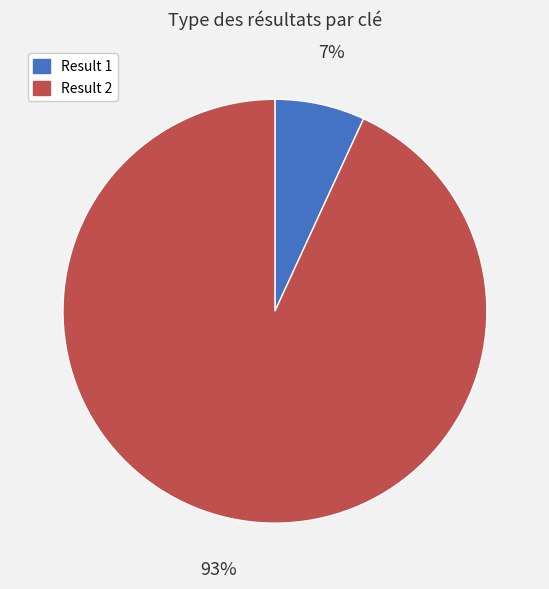

To the nearest percent, what is the difference between the largest and smallest slice percentages?

86%